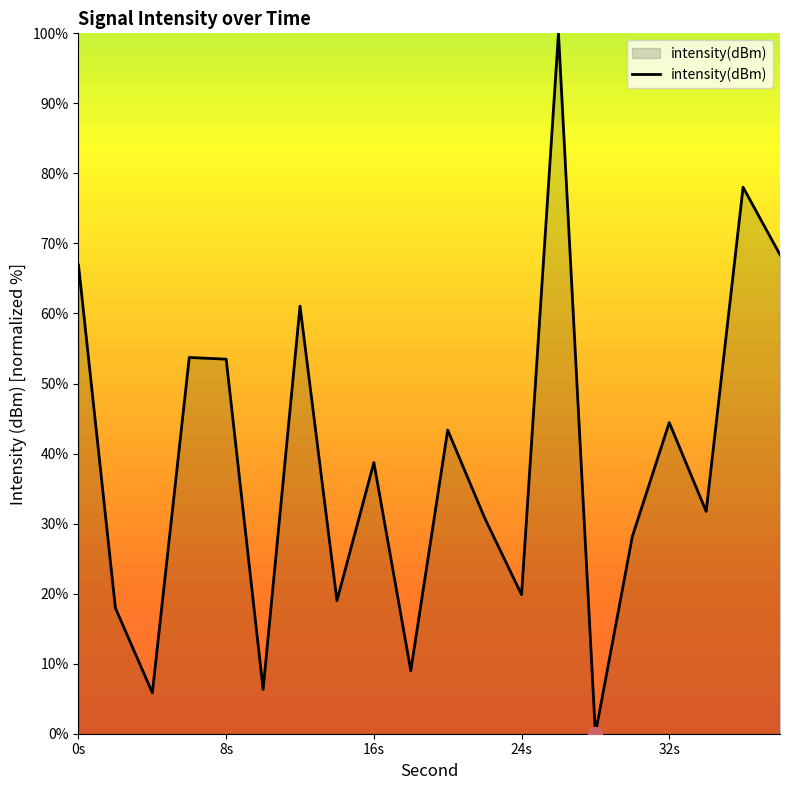

Which category has the highest value across all series?

26